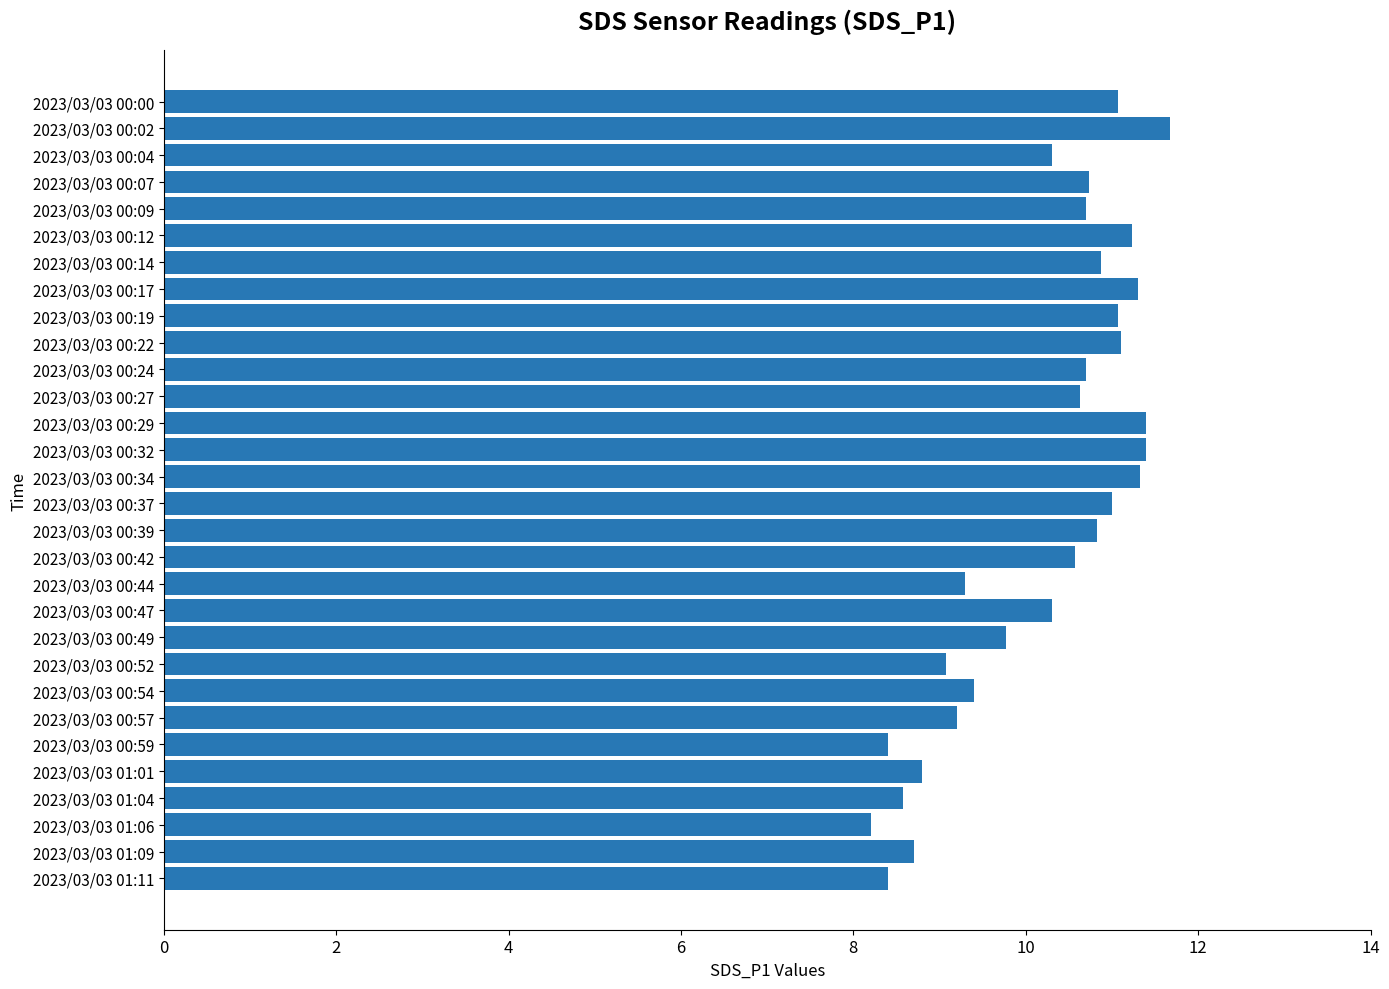

What is the minimum value shown in the chart?

8.2